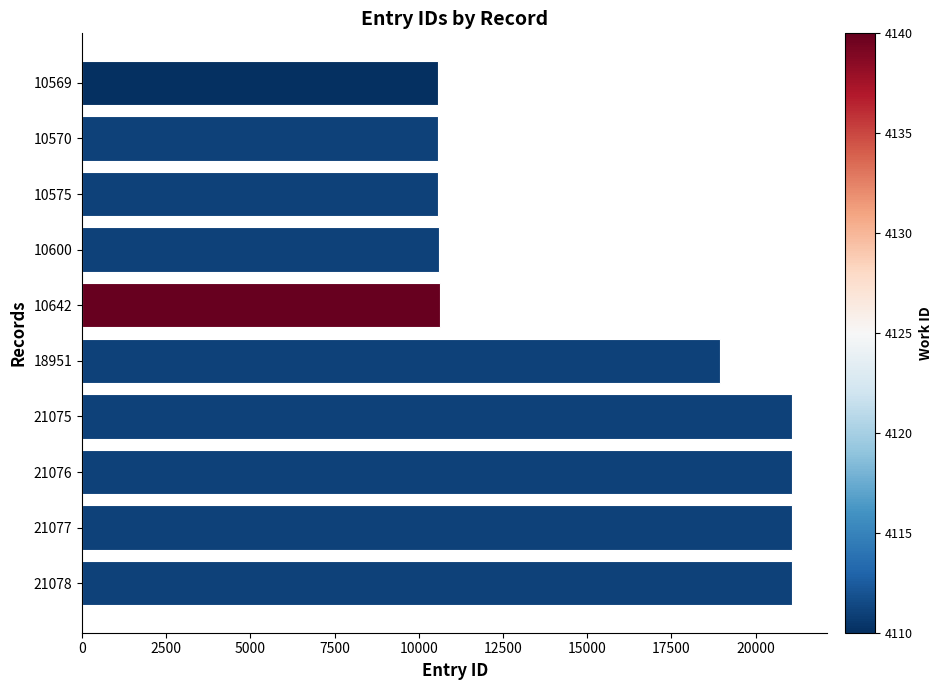

What is the average value?

15621